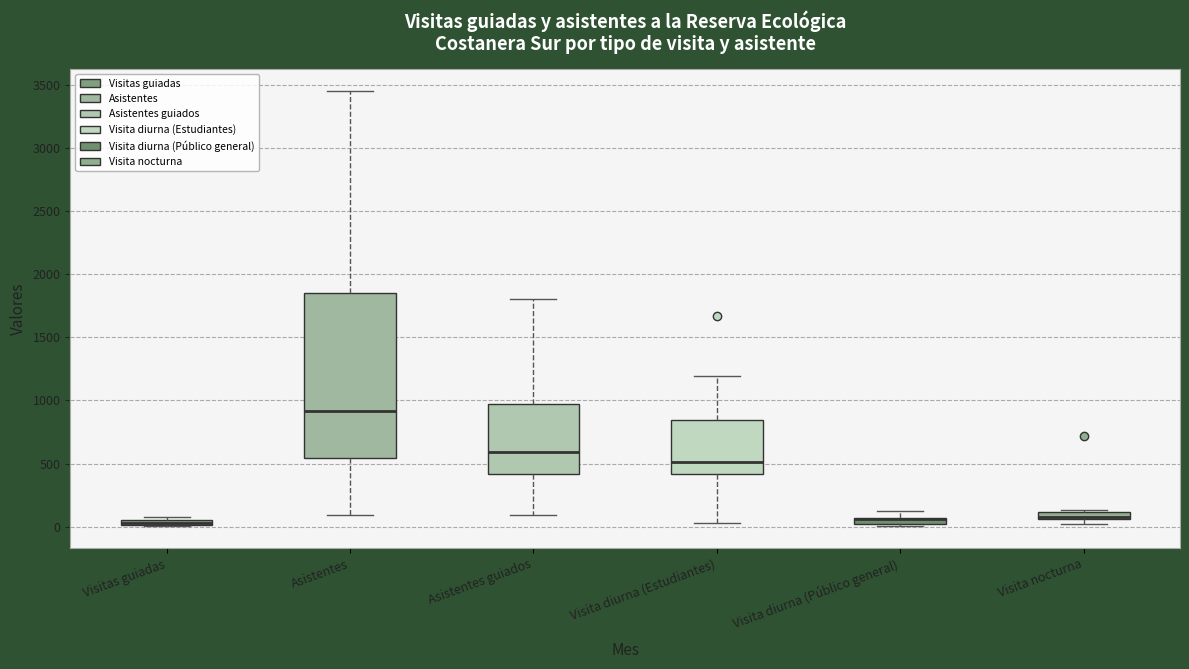

Where is the upper edge of the box for Visita nocturna on the y-axis? The values are not printed on the chart, so give them approximately, as read against the axis.

100